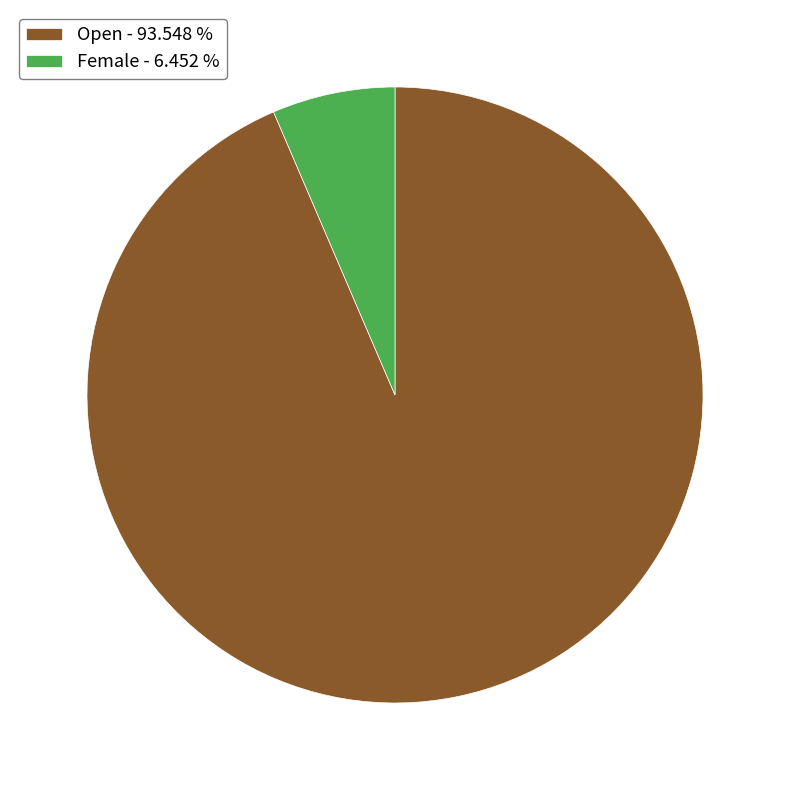

What is the largest slice in the pie chart?

Open